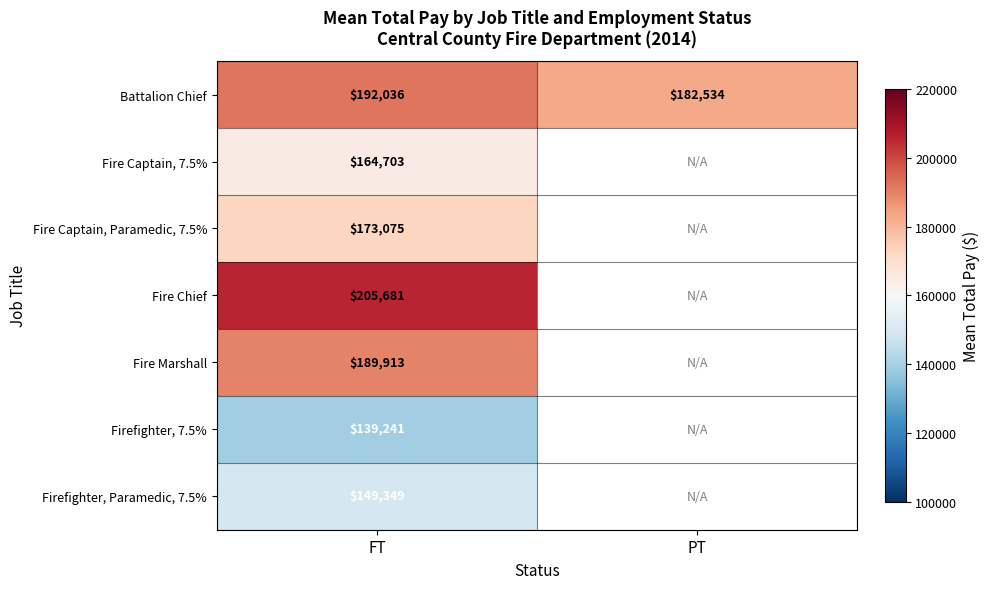

At which label is Battalion Chief closest to 187285?

PT